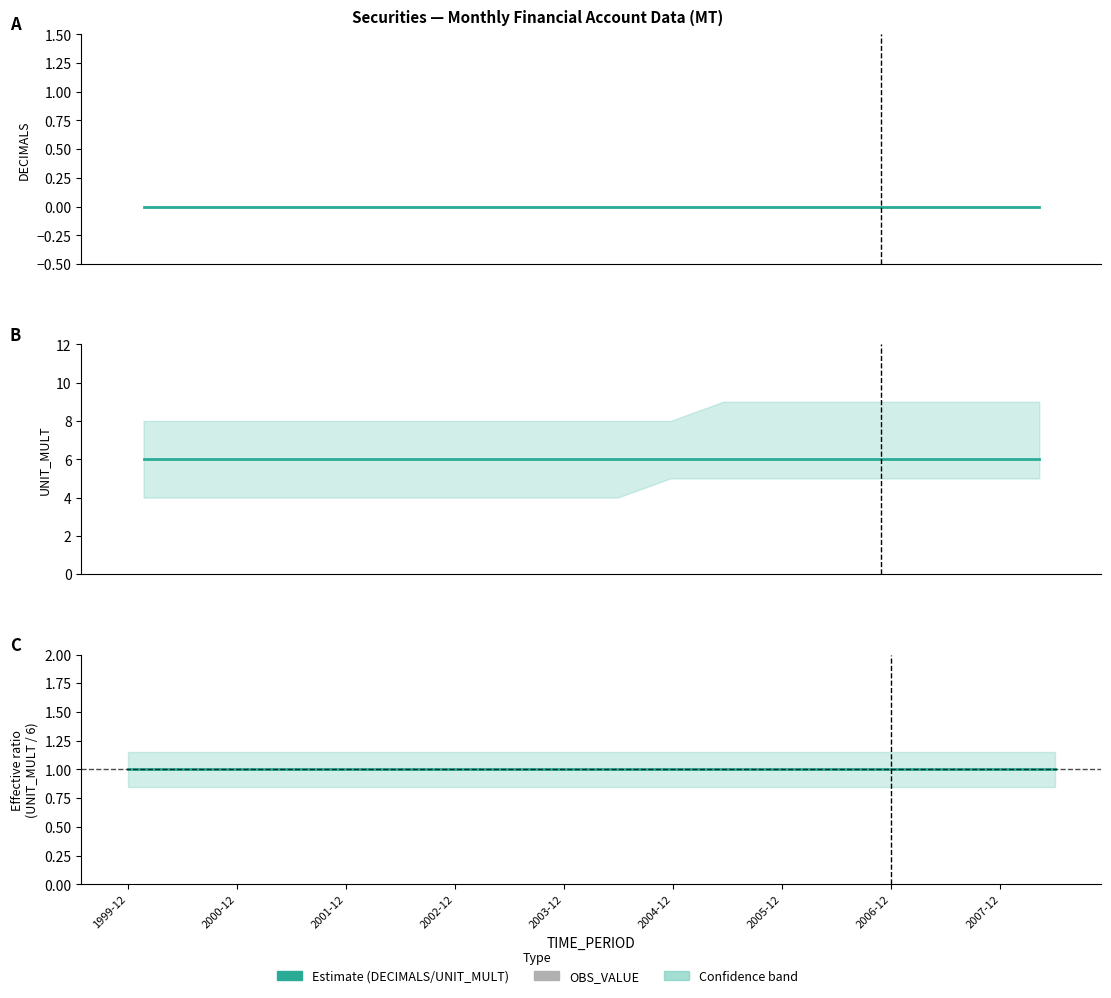

List the series in order of their overall mean, highest first.

UNIT_MULT, OBS_VALUE, DECIMALS